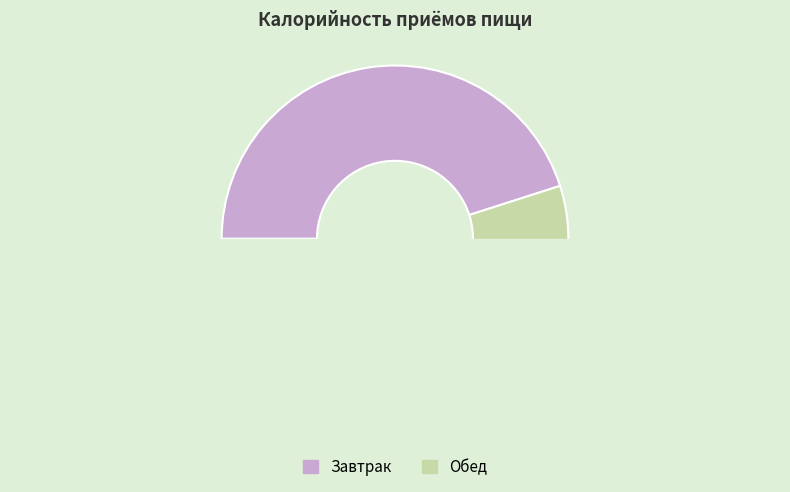

How many slices are in this pie chart?

2